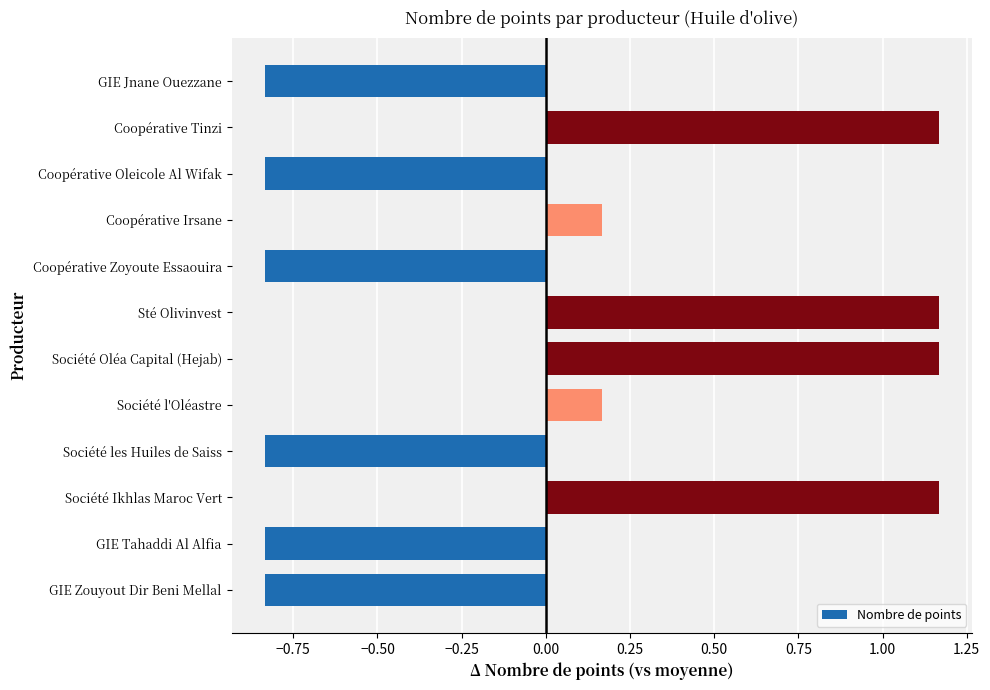

Does the chart contain stacked bars?

No